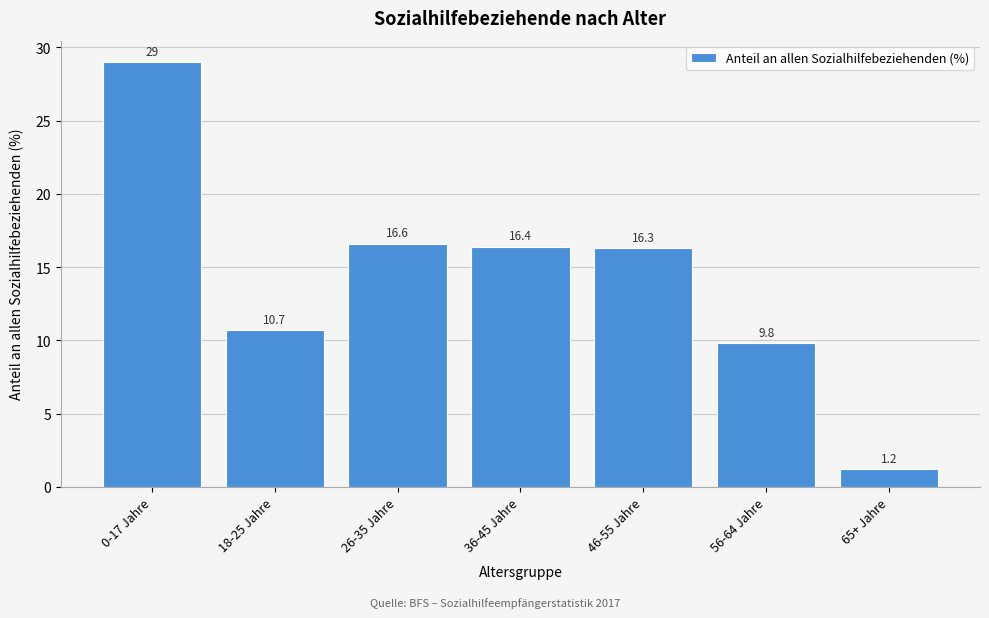

Reading left to right, what are all the values shown in this chart?

0-17 Jahre=29.0	18-25 Jahre=10.7	26-35 Jahre=16.6	36-45 Jahre=16.4	46-55 Jahre=16.3	56-64 Jahre=9.8	65+ Jahre=1.2